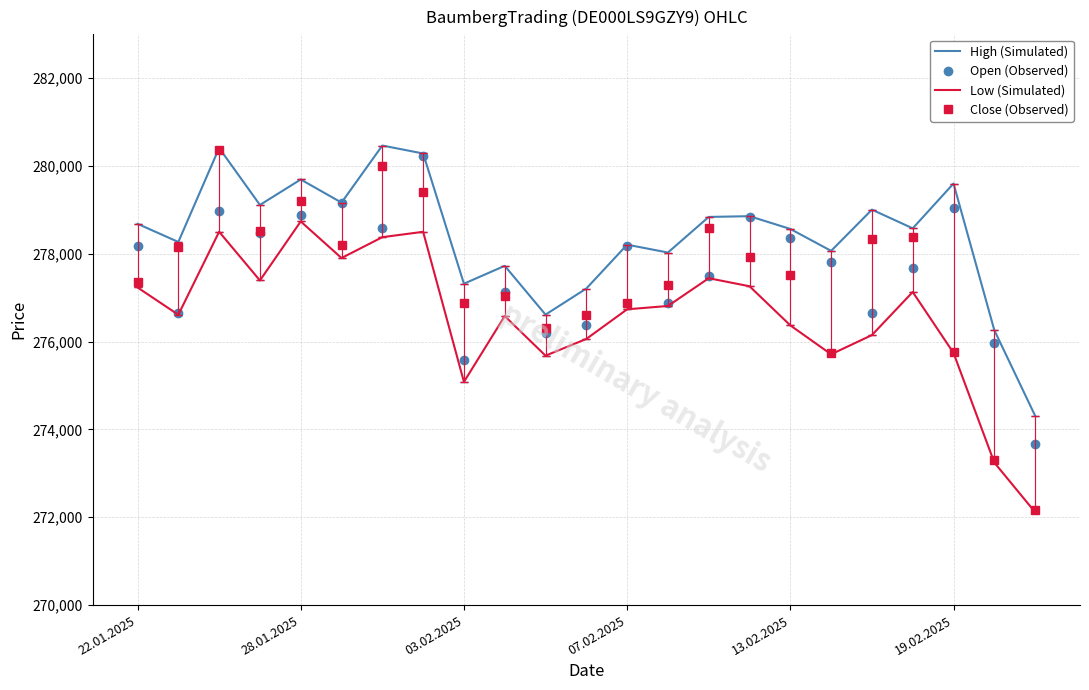

True or false: High (Simulated) and Low (Simulated) intersect in this chart.

False